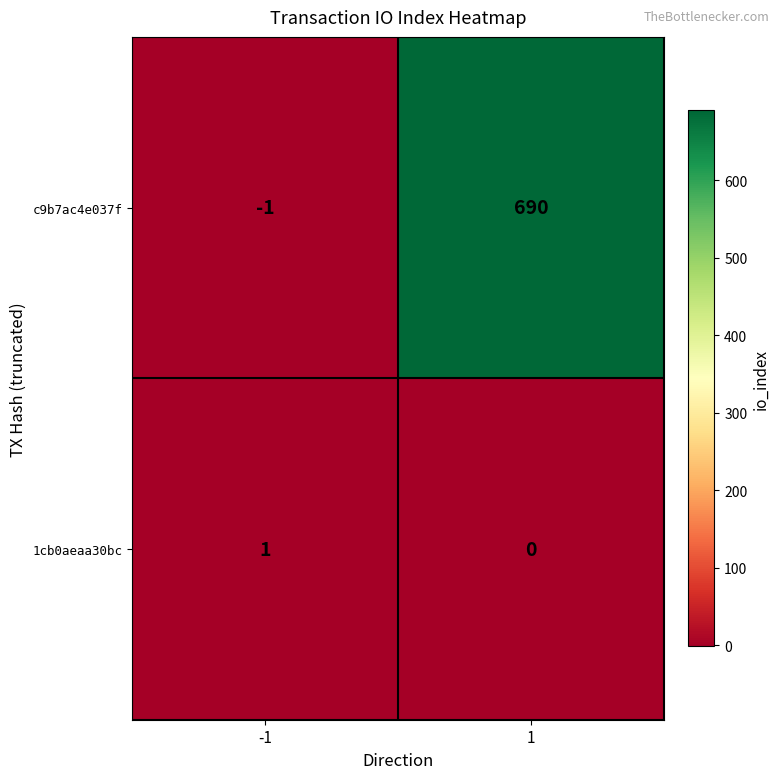

List the labels in order of 1cb0aeaa30bc value, smallest first.

1, -1